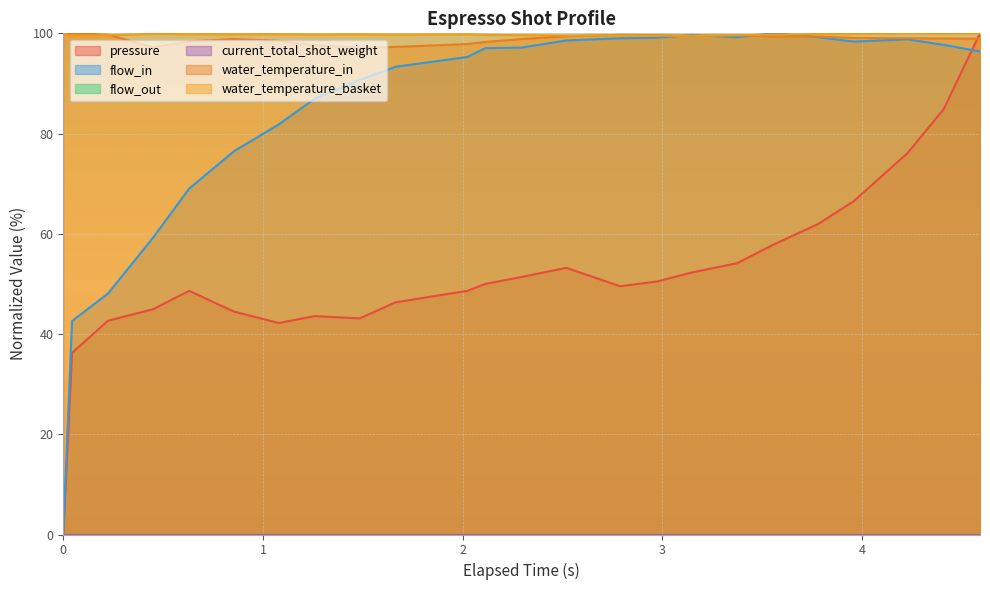

What is the difference between the maximum and minimum values in the water_temperature_basket series?

0.6